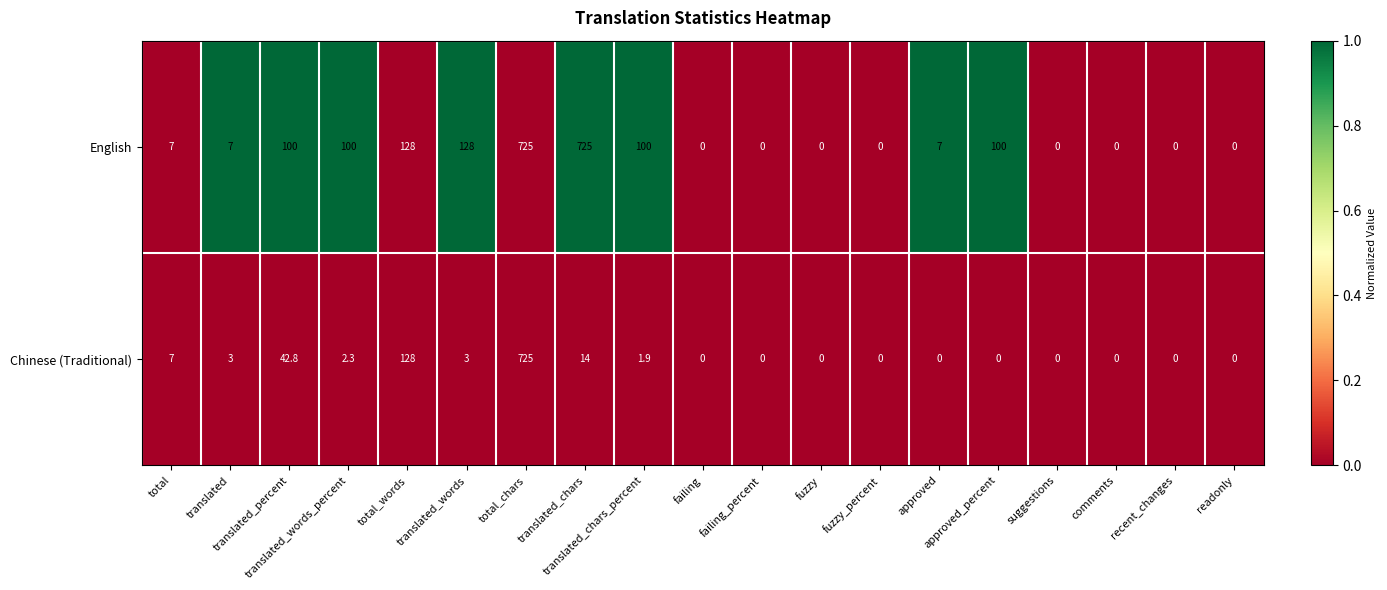

Which series has the largest total across all categories?

English